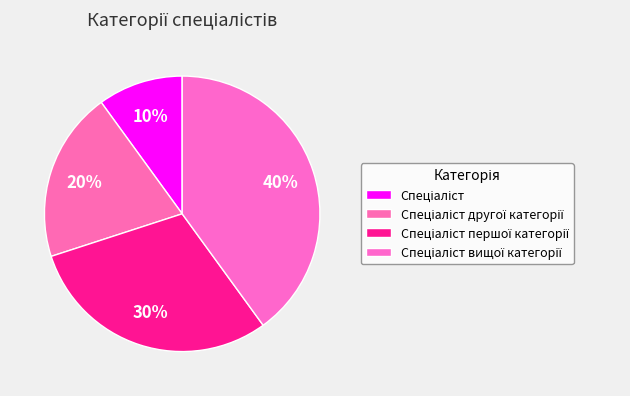

How many slices are in this pie chart?

4